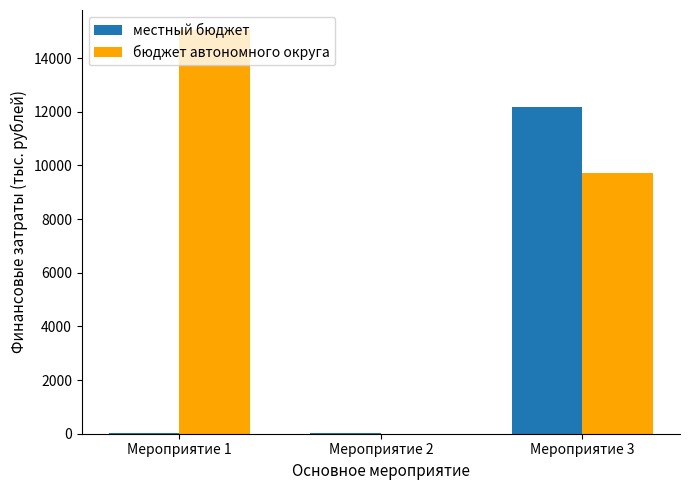

Count the number of categories in the chart.

3